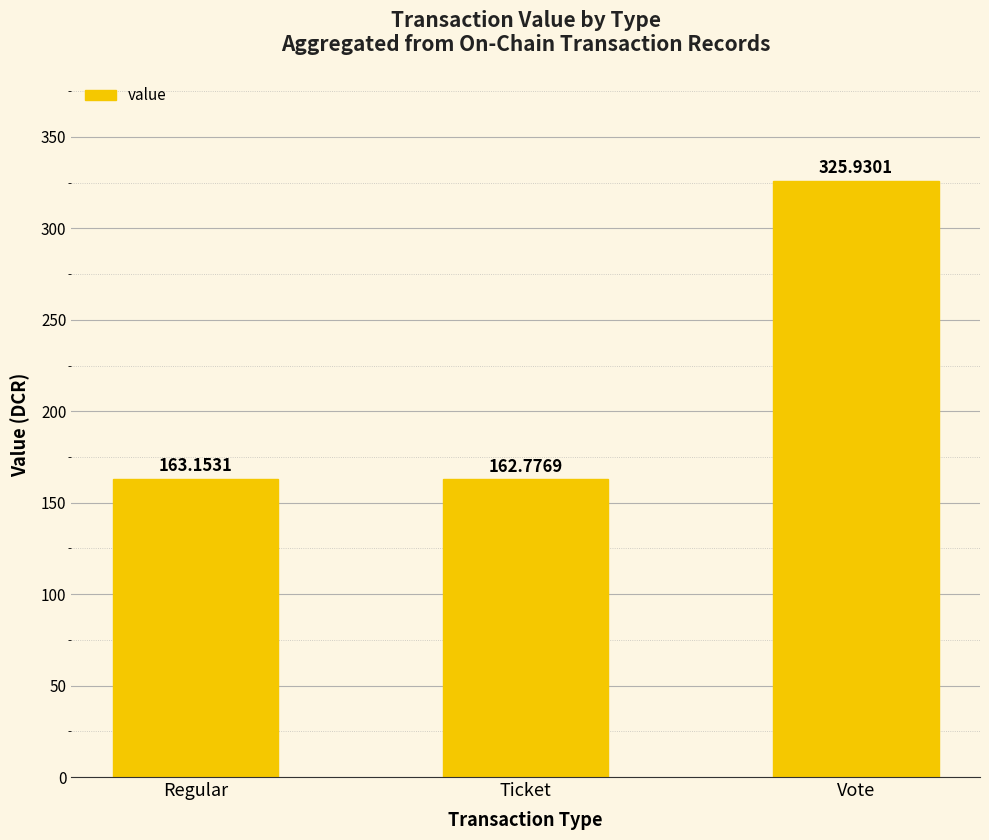

Rank the categories by value from highest to lowest.

Vote, Regular, Ticket